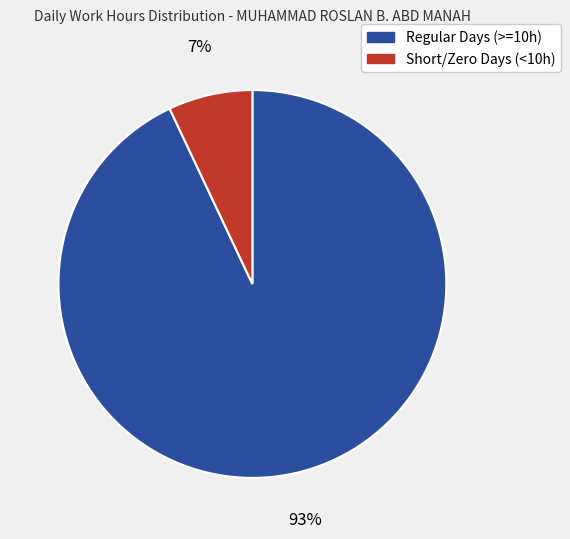

To the nearest percent, what is the difference between the largest and smallest slice percentages?

86%